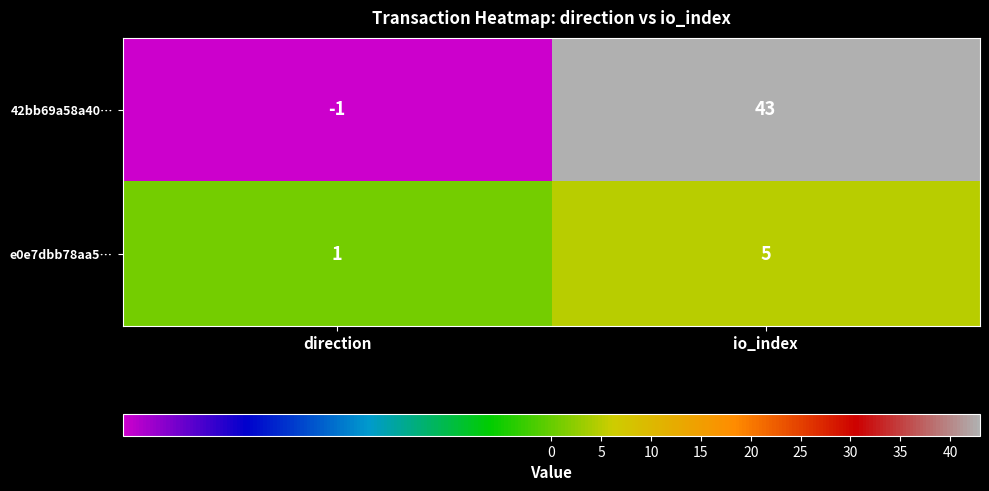

True or false: 42bb69a58a40… has a value of 58 at io_index.

False